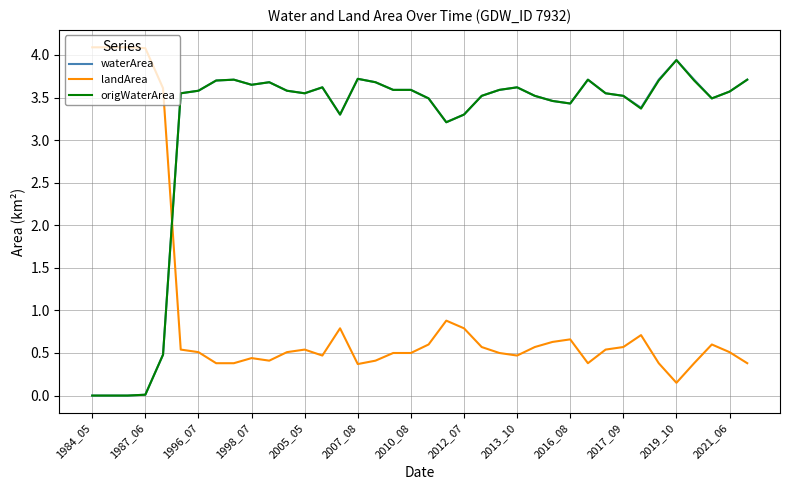

What are all the series names shown in the legend?

waterArea, landArea, origWaterArea